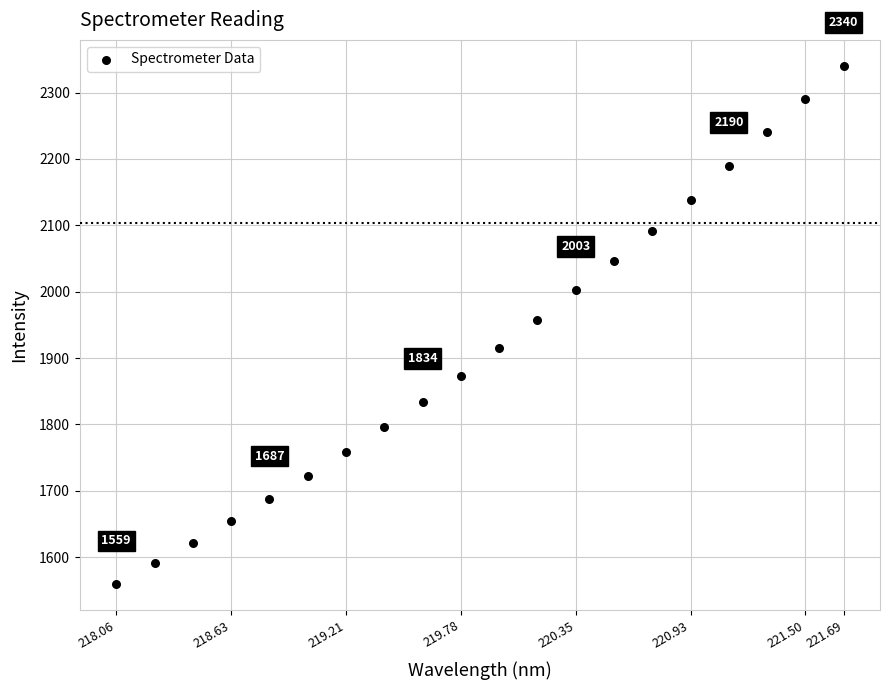

What is the range of Y values (max minus min)?

781.1